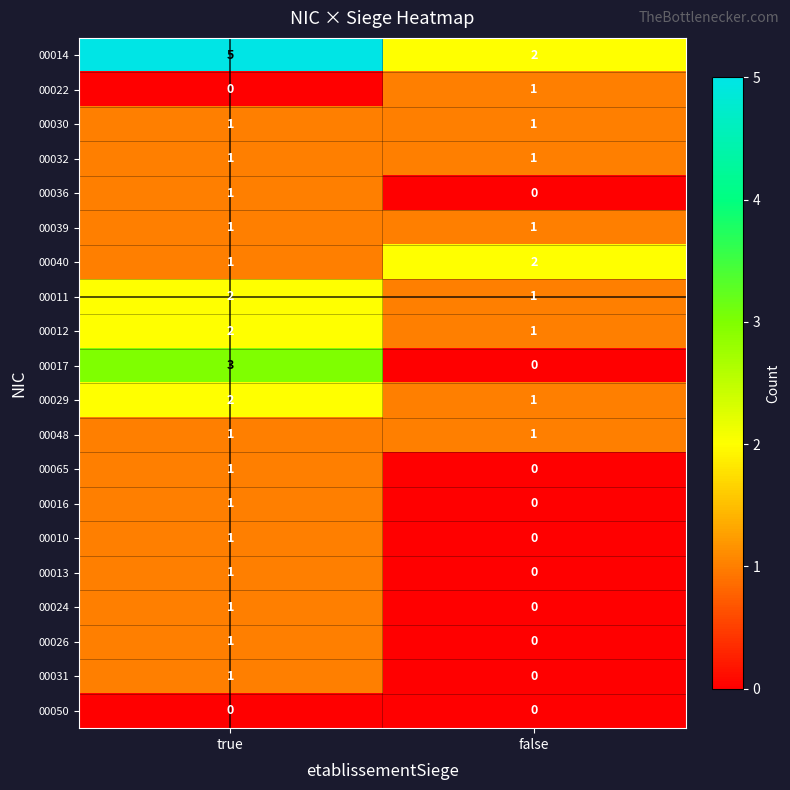

What is the difference between the 00014 values at true and false?

3